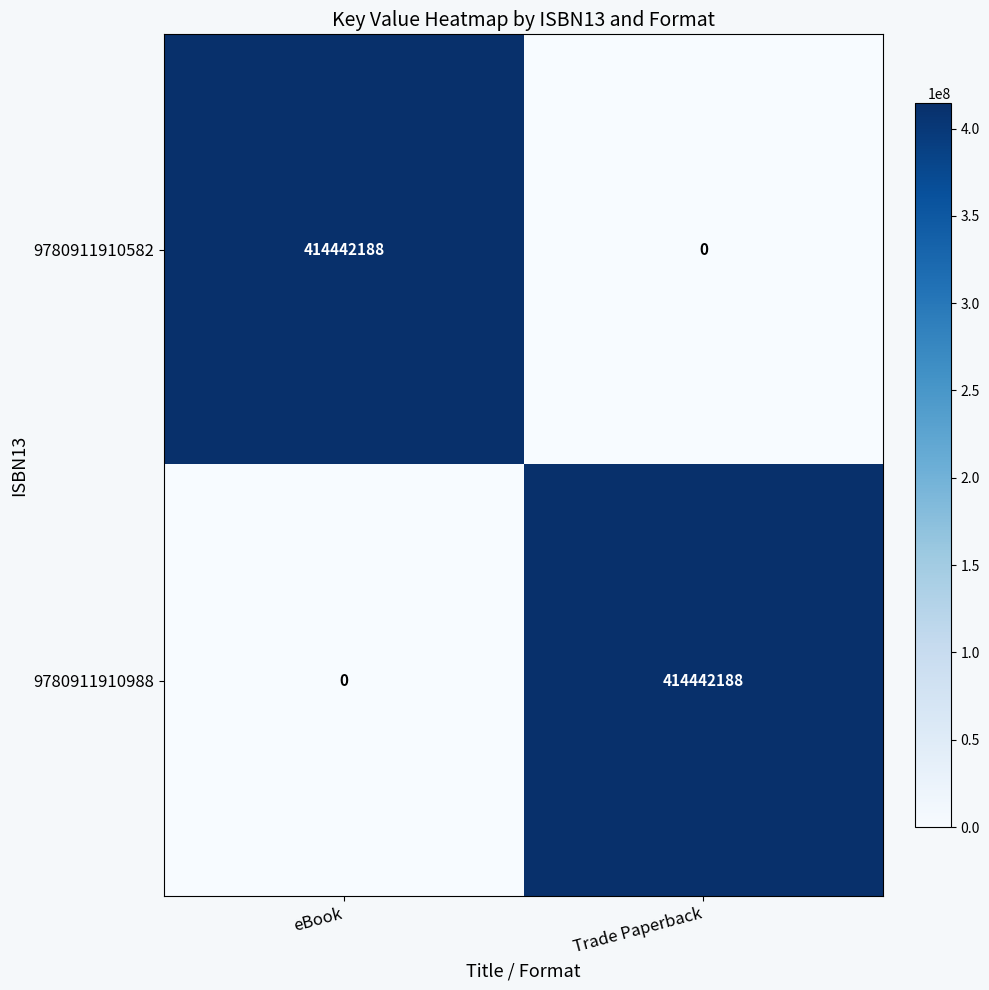

Count the number of categories in the chart.

2